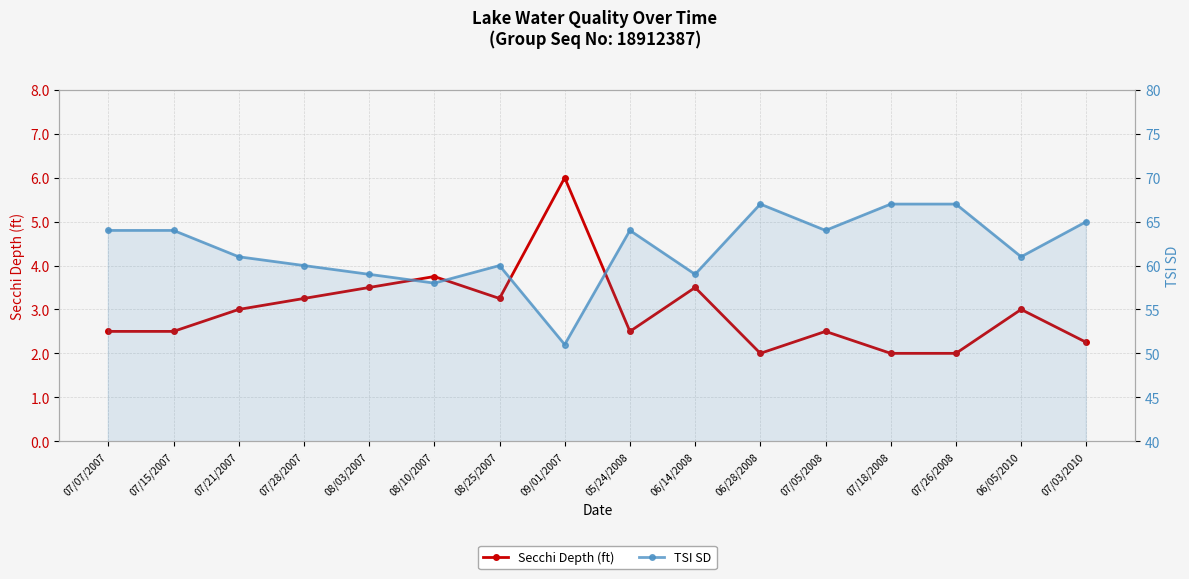

The value of Secchi Depth (ft) at 08/10/2007 is 3.8. True or false?

True